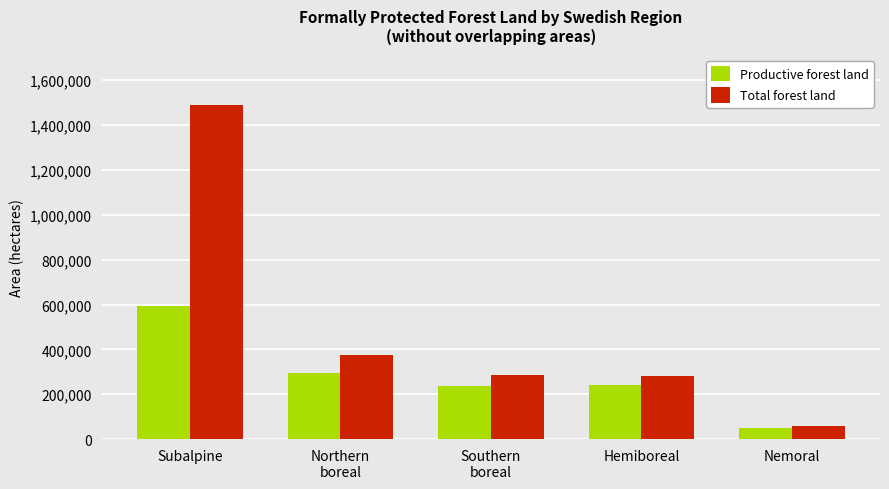

What is the difference between the maximum and minimum values in the Total forest land series?

1430800